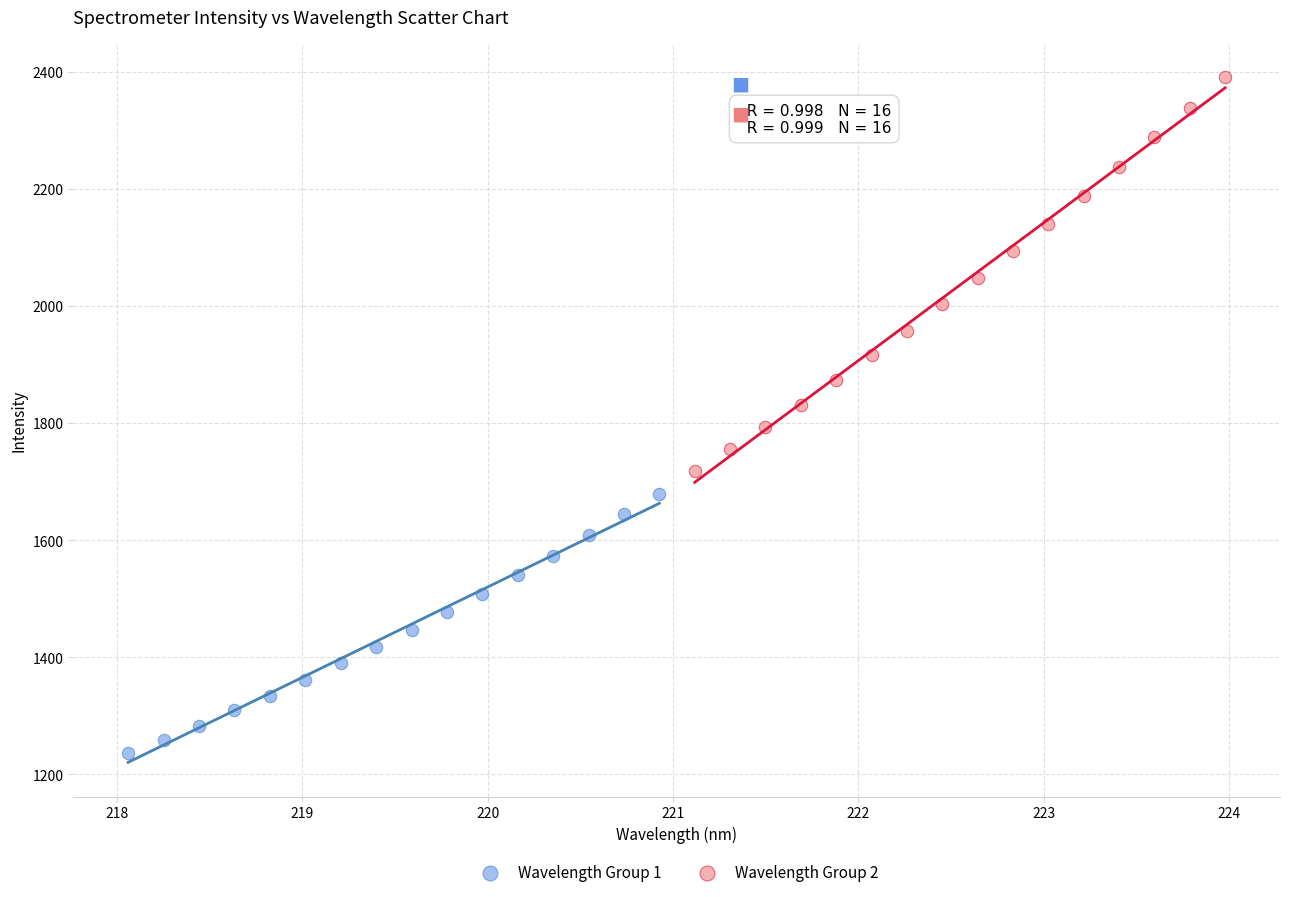

Which series has the largest Y range (max minus min)?

Wavelength Group 2